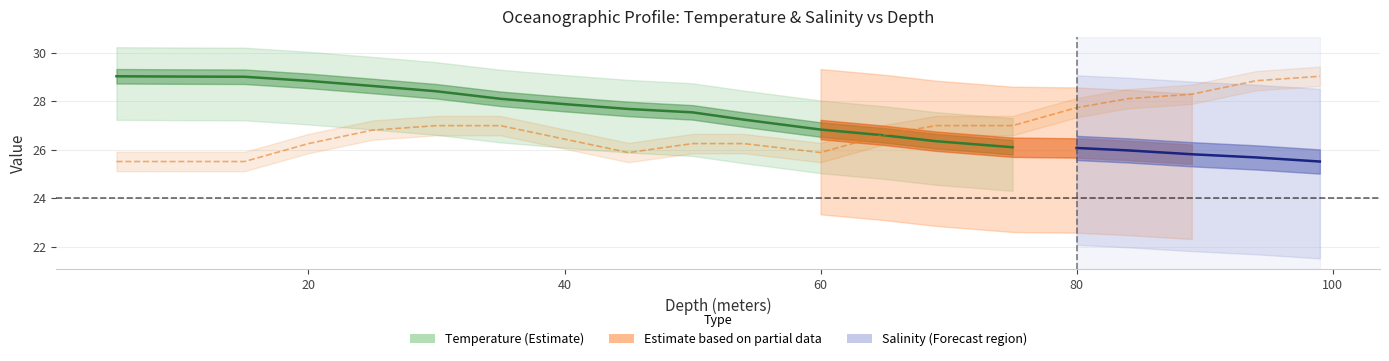

How many data points are less than 27?

4